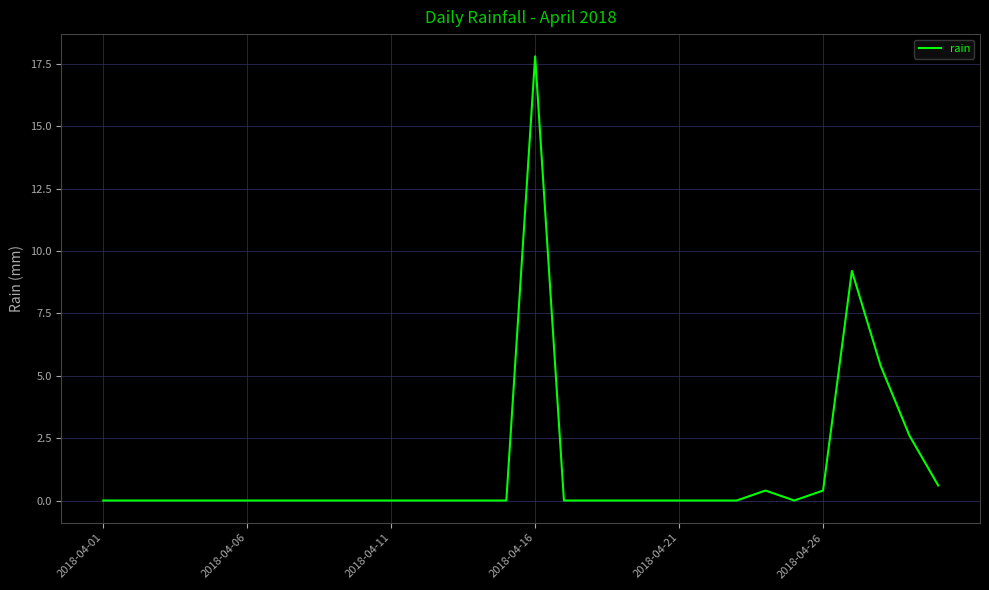

What is the difference between the maximum and minimum values?

17.8